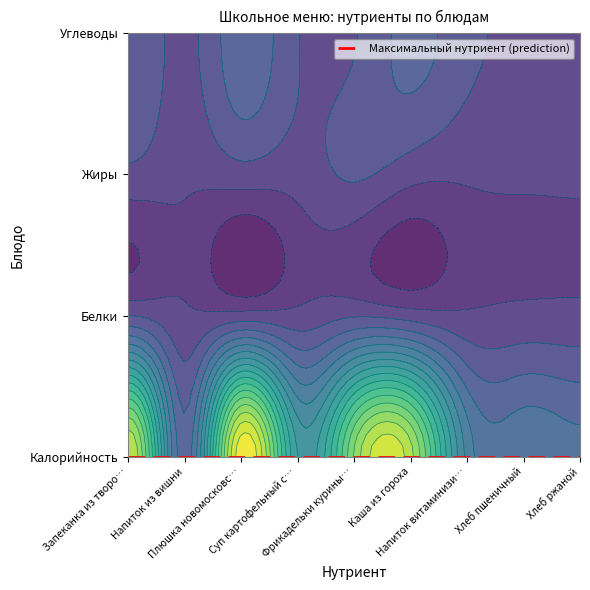

Reading left to right, extract all data points from this chart.

Калорийность: 247.5	36.9	276.6	113.3	215.0	236.5	75.0	59.7	52.2
Белки: 14.1	0.2	3.8	2.6	12.2	5.9	0.0	2.0	2.0
Жиры: 9.6	0.0	6.7	4.6	16.7	3.7	0.0	0.3	0.4
Углеводы: 30.0	9.1	41.2	15.2	12.7	35.9	19.0	11.4	10.0